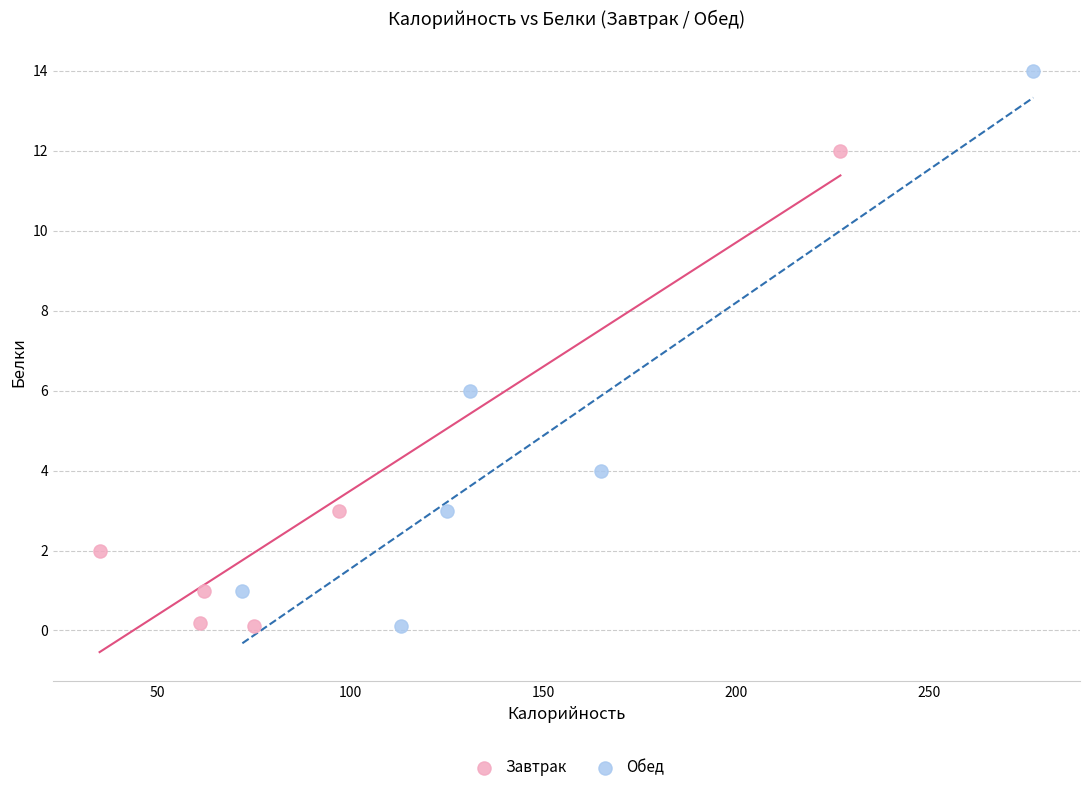

Which series contains the highest Y value?

Обед